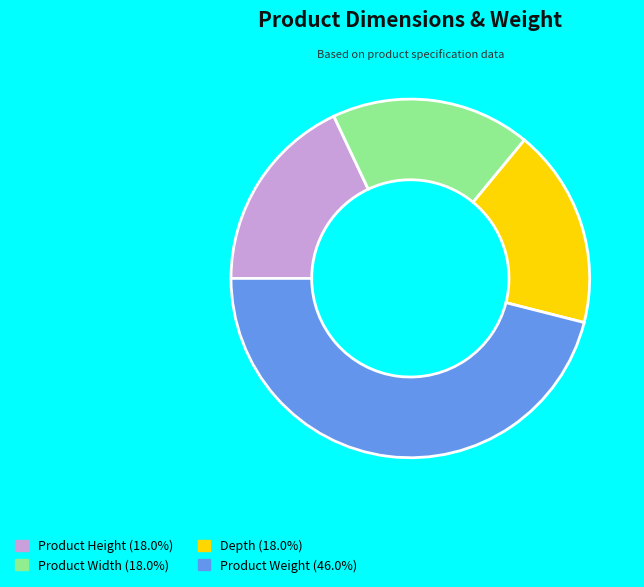

The Product Height slice represents 18% of the pie. True or false?

True